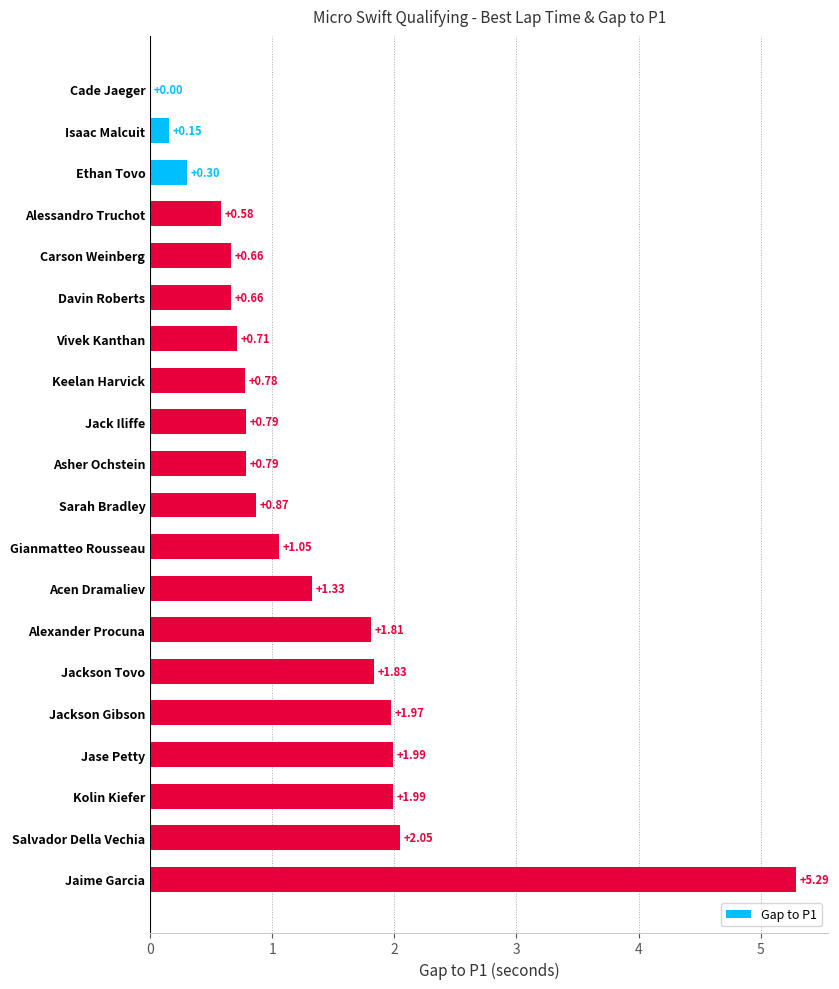

Which has a higher value, Jackson Gibson or Jase Petty?

Jase Petty